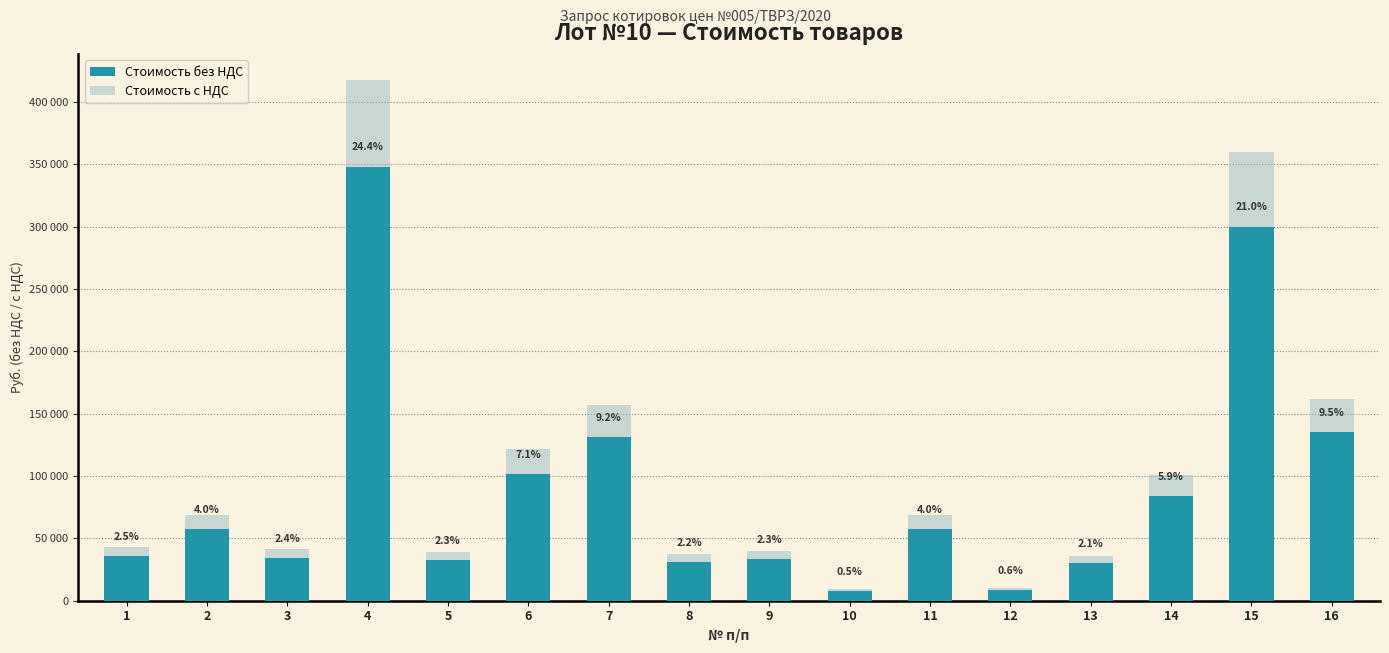

At which label does Стоимость без НДС reach its minimum?

10